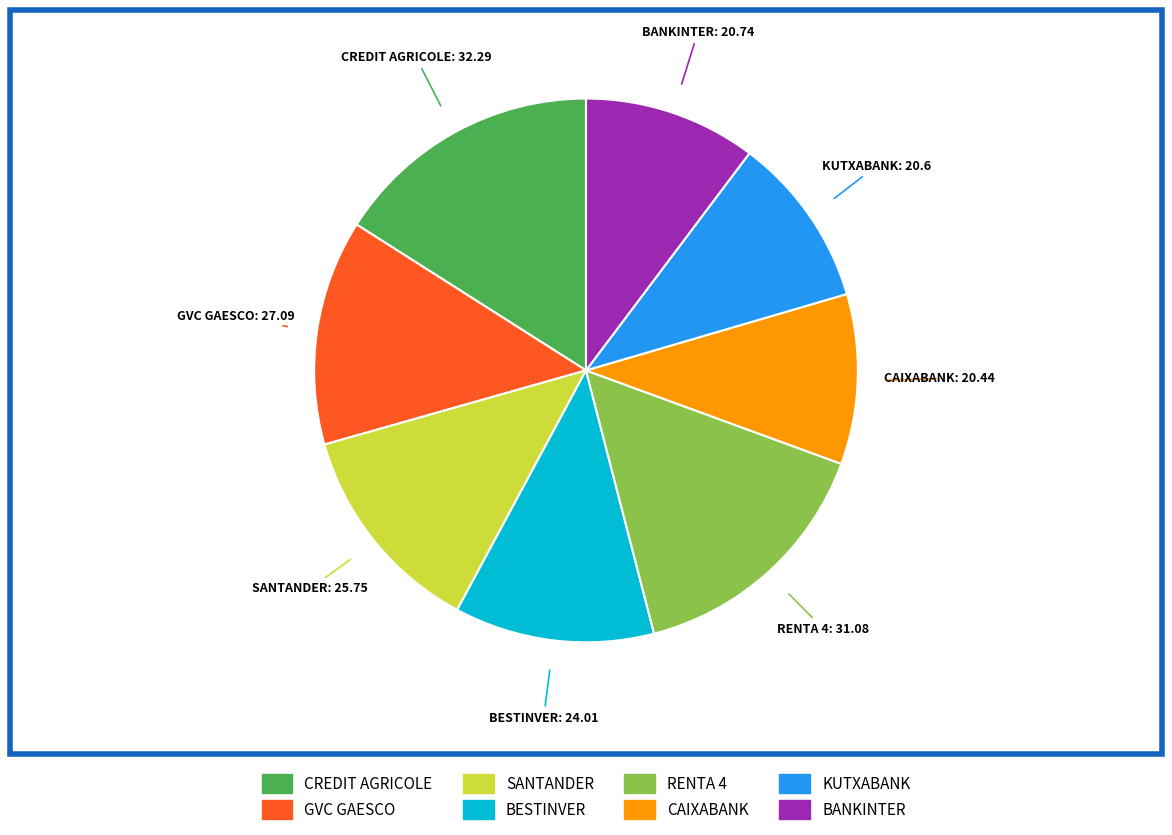

What is the largest slice in the pie chart?

CREDIT AGRICOLE